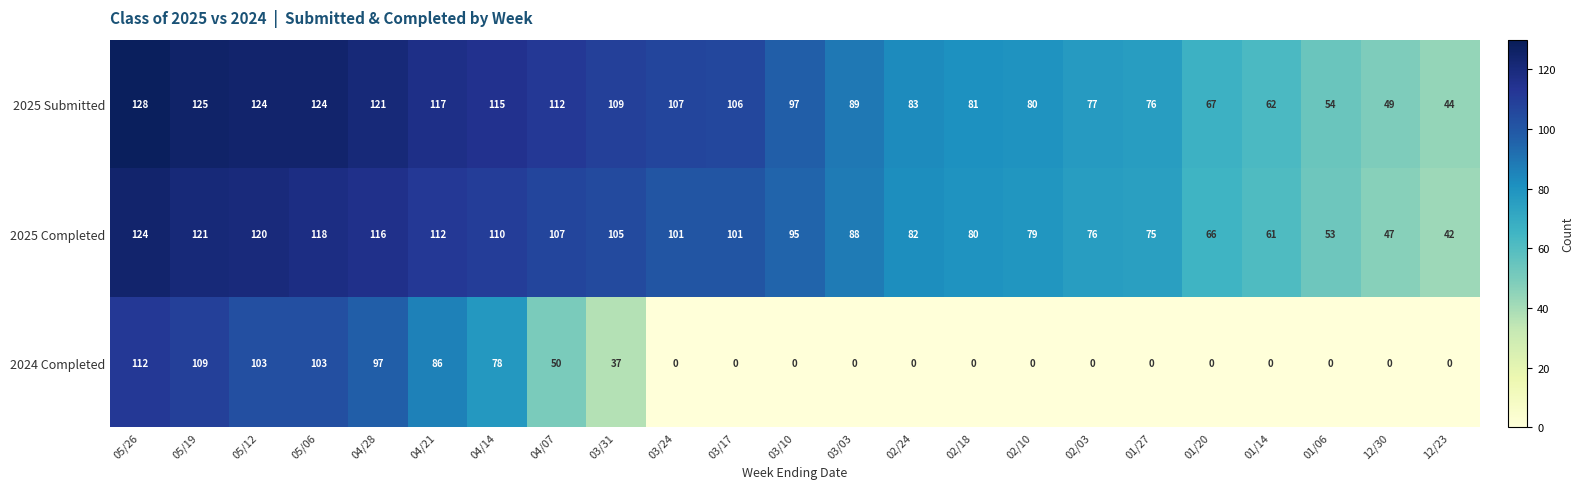

Rank the series by their maximum value, from highest to lowest.

2025 Submitted, 2025 Completed, 2024 Completed